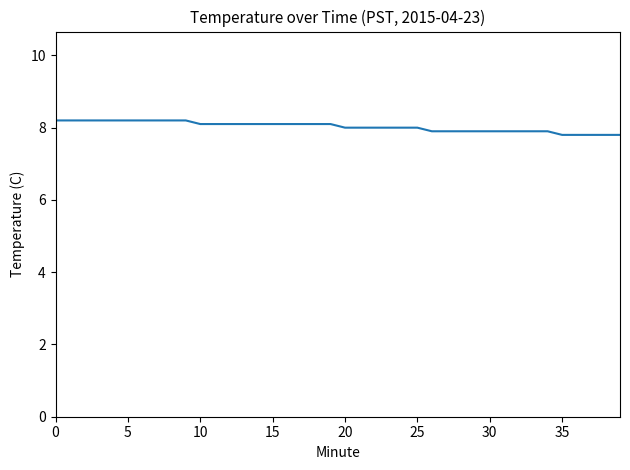

What is the difference between the maximum and minimum values?

0.4